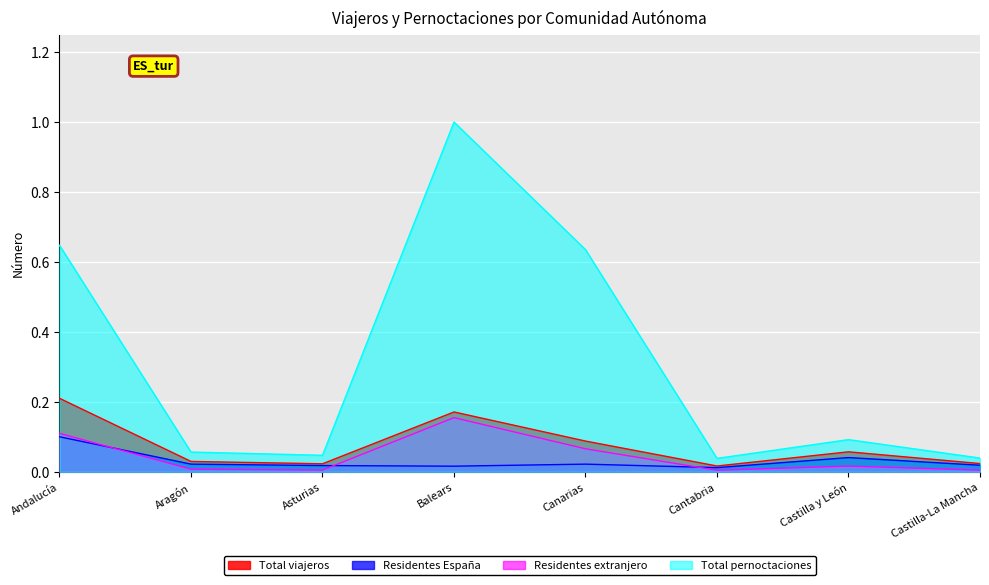

Where is the first local maximum for Residentes extranjero?

Balears